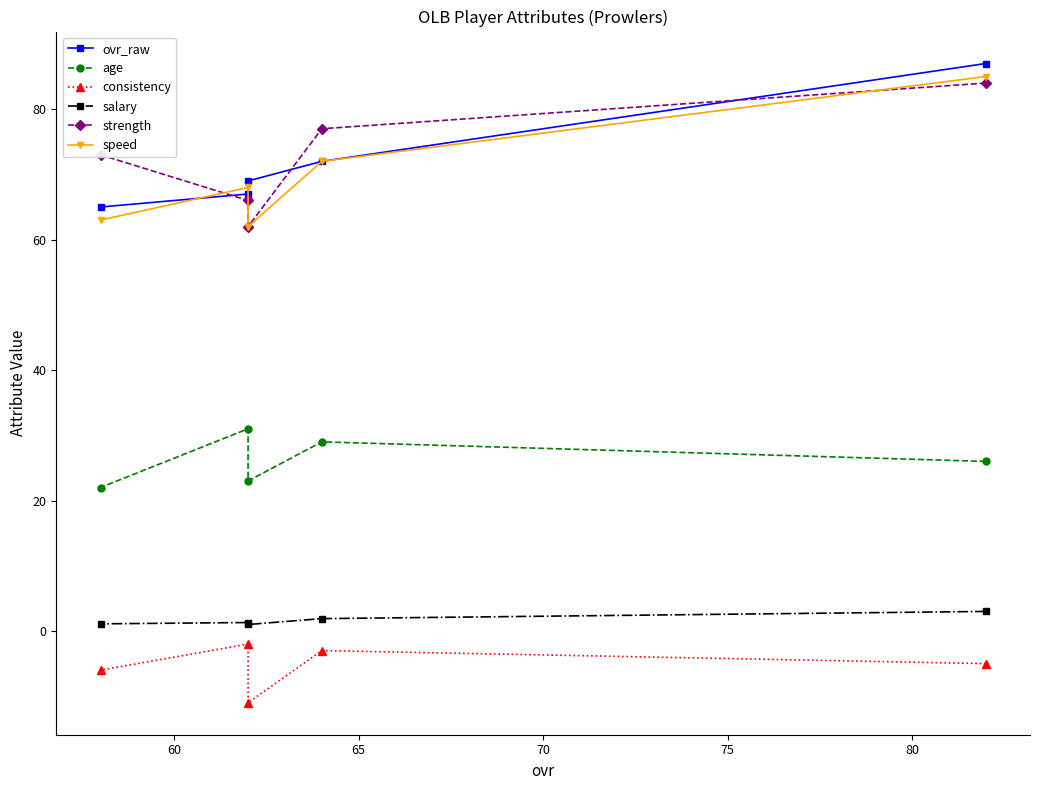

What is the smallest value displayed?

-11.0